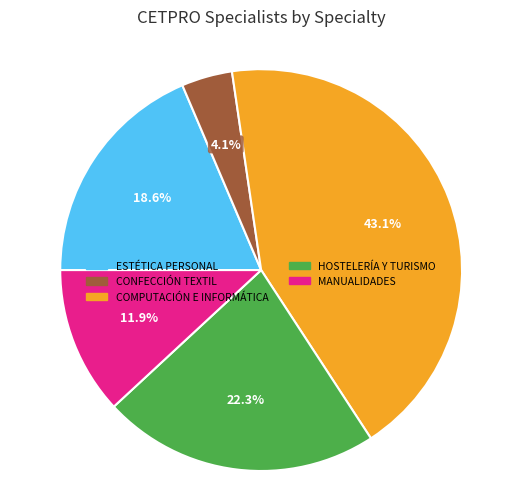

Is there a majority slice in this chart?

No